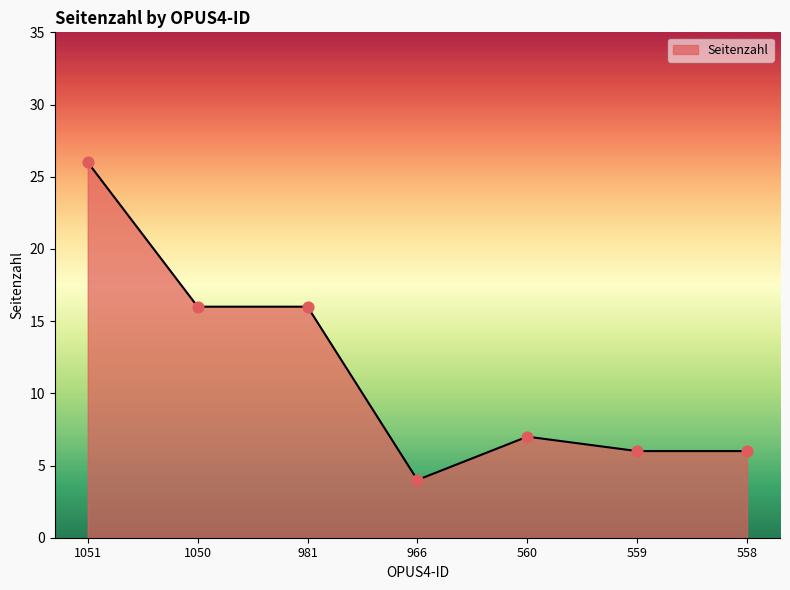

Which has a higher value, 1050 or 559?

1050